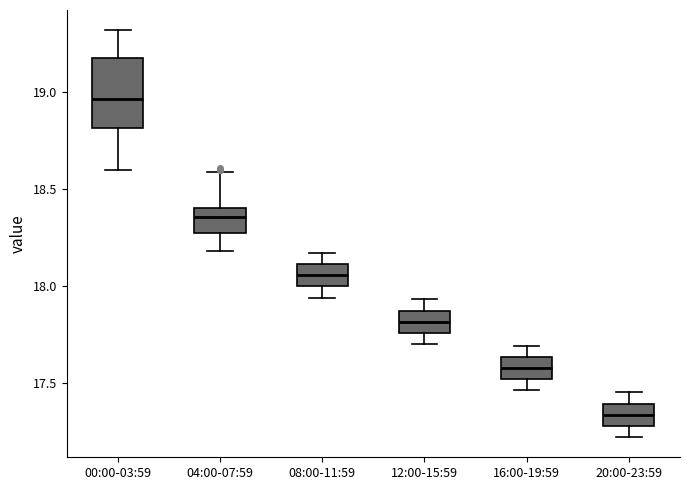

Reading left to right, read every box against the y-axis: the position of its median line, the range the box covers, and the ends of its whiskers. The values are not printed on the chart, so give them approximately, as read against the axis.

00:00-03:59: median 18.95, box 18.80 to 19.20, whiskers 18.60 to 19.30
04:00-07:59: median 18.35, box 18.25 to 18.40, whiskers 18.20 to 18.60
08:00-11:59: median 18.05, box 18.00 to 18.10, whiskers 17.95 to 18.15
12:00-15:59: median 17.80, box 17.75 to 17.85, whiskers 17.70 to 17.95
16:00-19:59: median 17.60, box 17.50 to 17.65, whiskers 17.45 to 17.70
20:00-23:59: median 17.35, box 17.30 to 17.40, whiskers 17.20 to 17.45